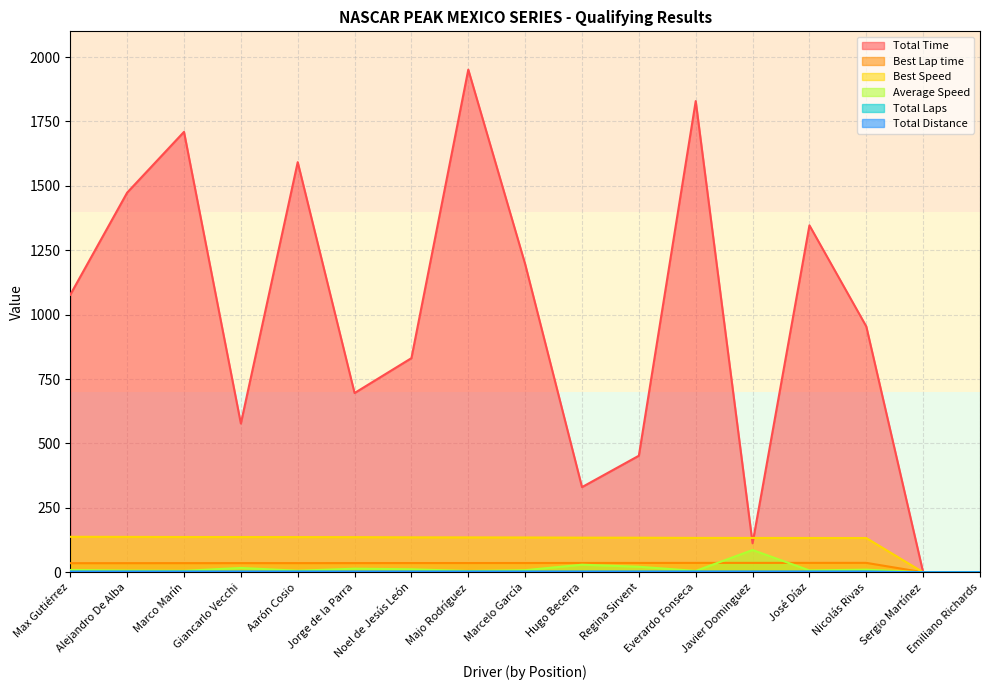

Which has a higher value, Sergio Martínez or Giancarlo Vecchi?

Giancarlo Vecchi